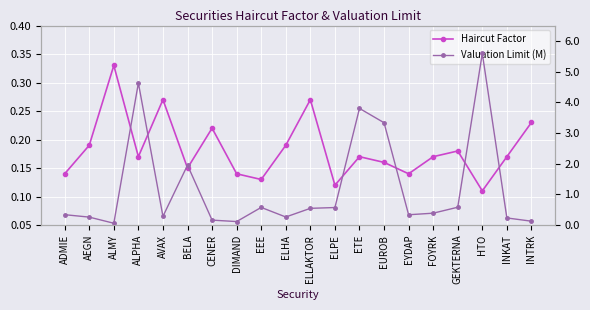

The Valuation Limit (M) series shows 0.3 at CENER. True or false?

False